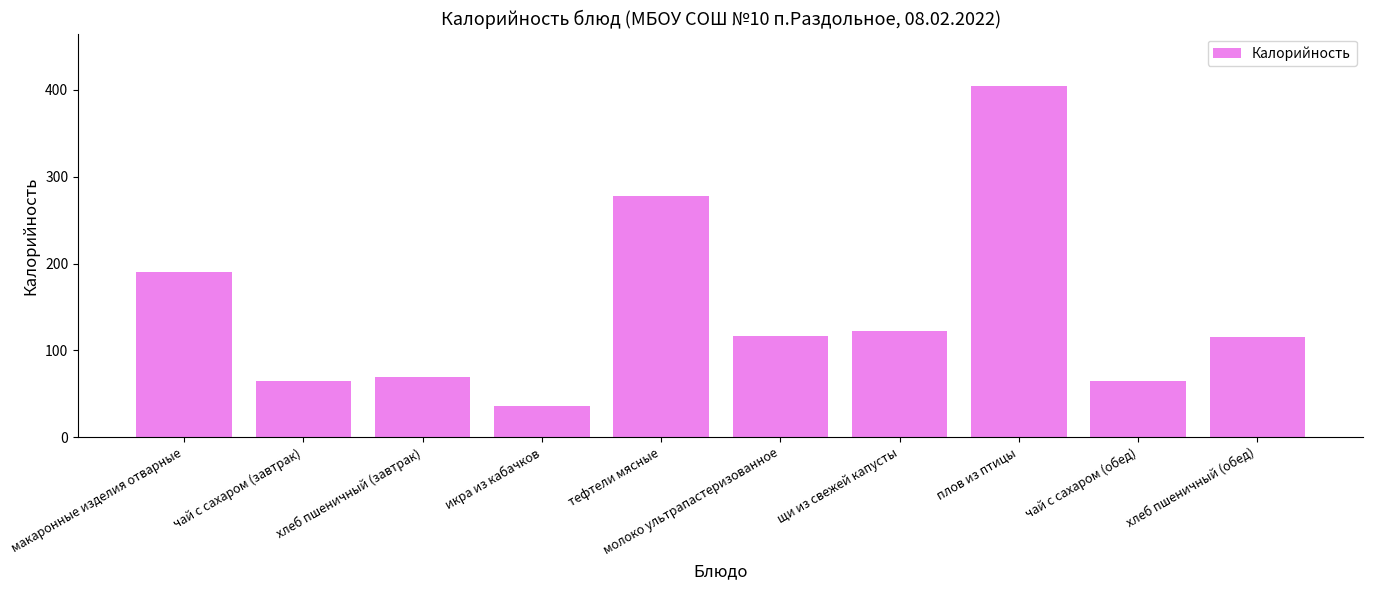

What is the difference between the values at щи из свежей капусты and чай с сахаром (завтрак)?

57.4